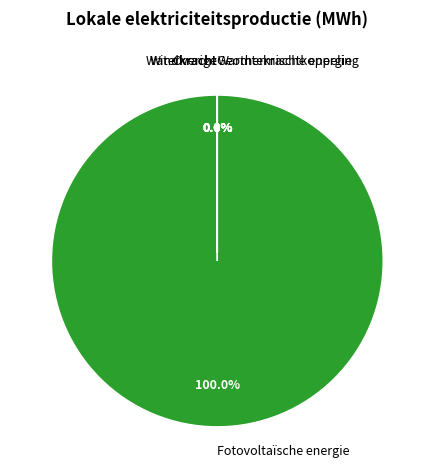

How many slices are in this pie chart?

6